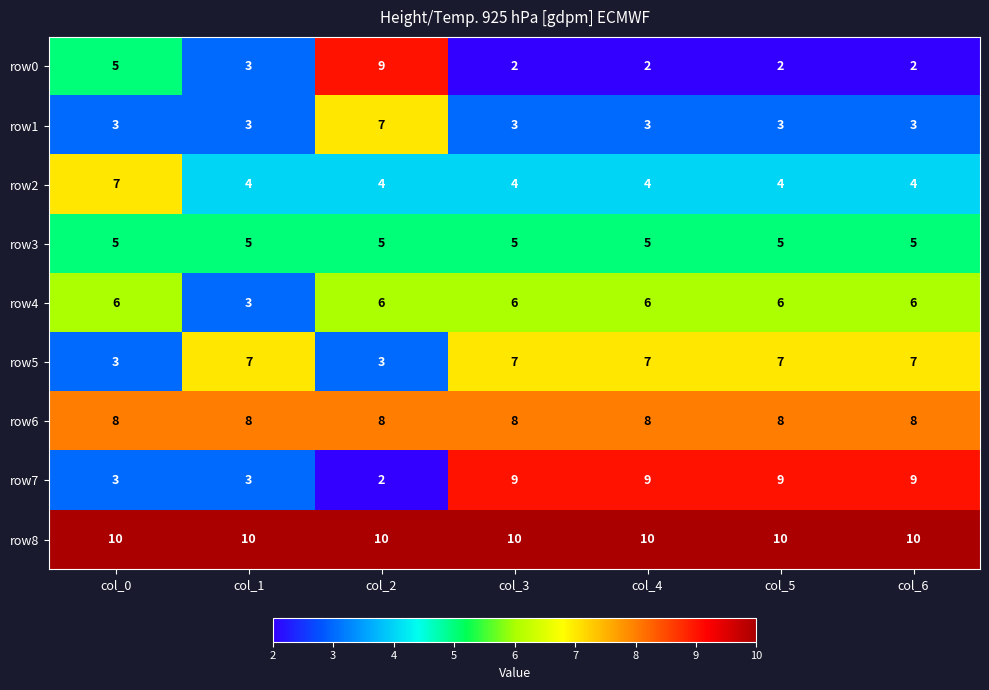

Is it true that row1 equals 3 at col_5?

True